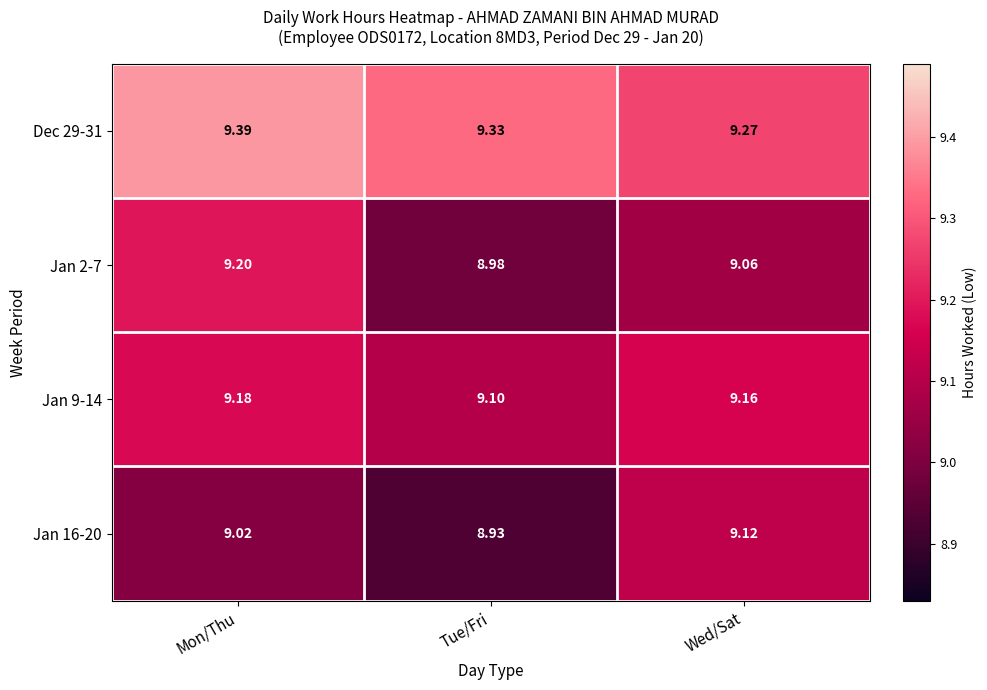

At which category is the sum across all series the highest?

Mon/Thu